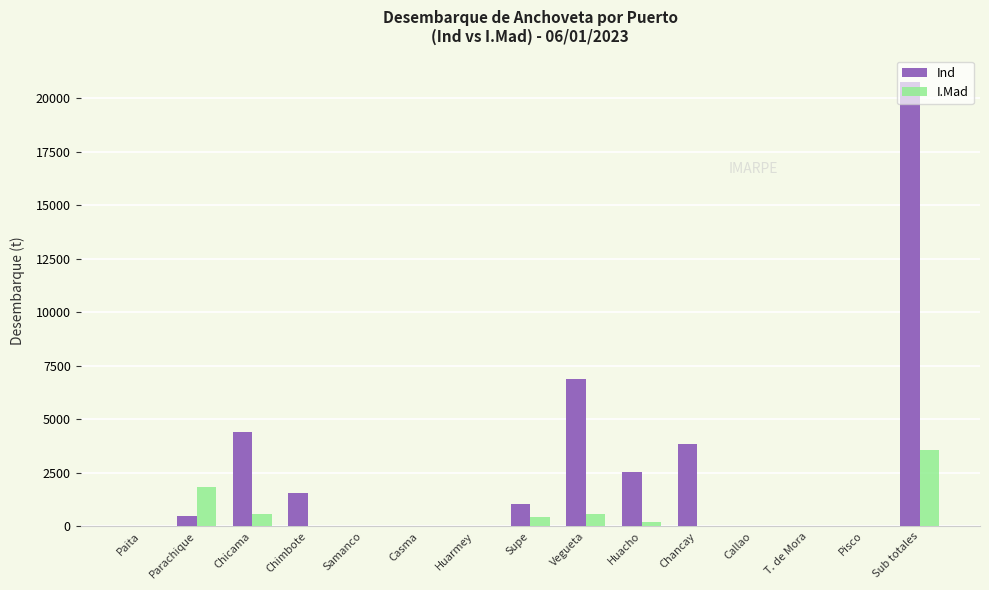

At which category does the chart reach its peak across all series?

Sub totales